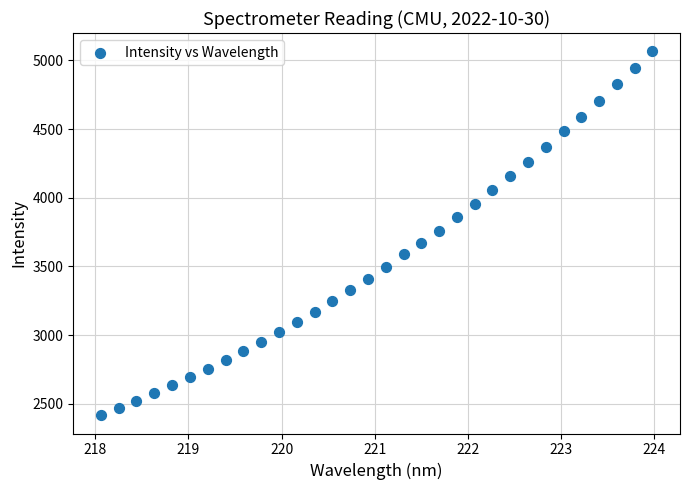

What is the range of Y values (max minus min)?

2649.3